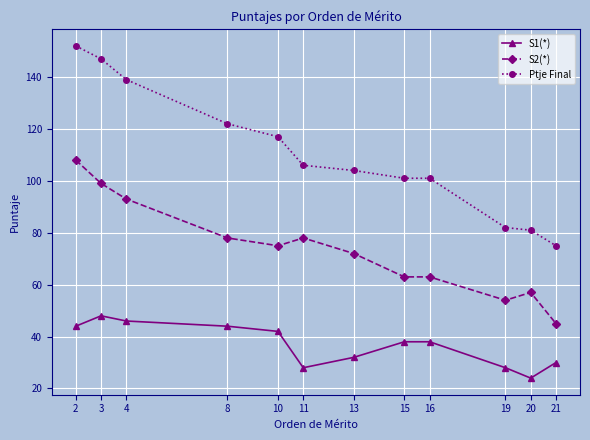

True or false: Ptje Final and S1(*) cross at least once.

False